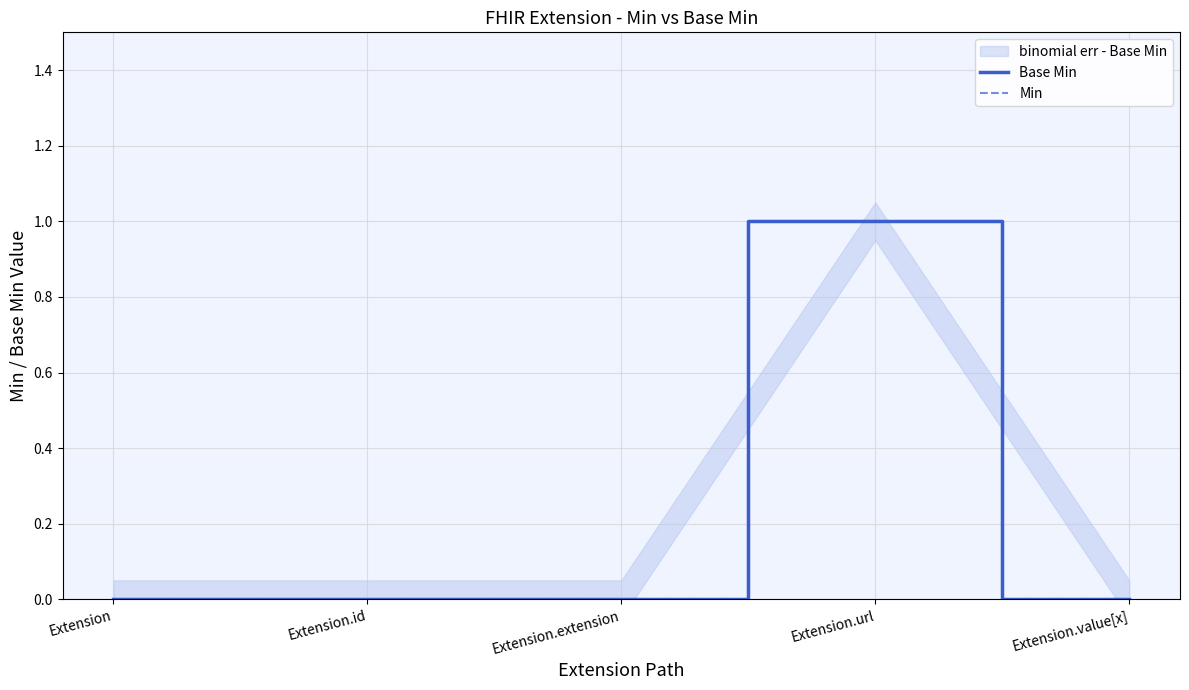

At how many categories does at least one series exceed 0?

1